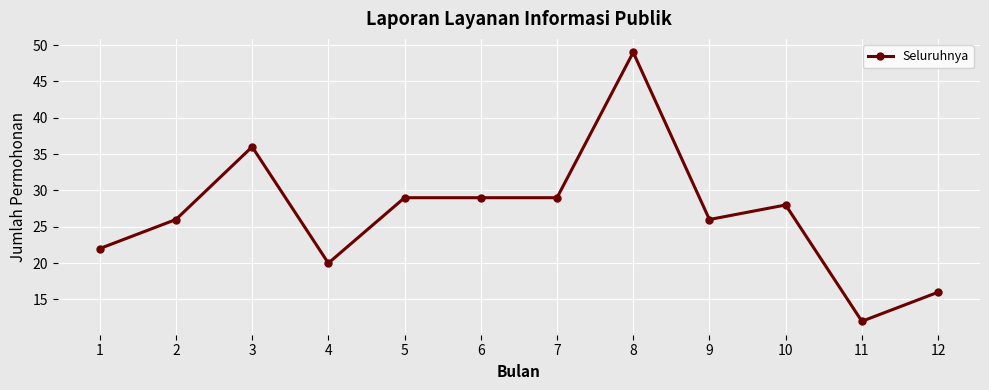

The value at 2 is 9. True or false?

False